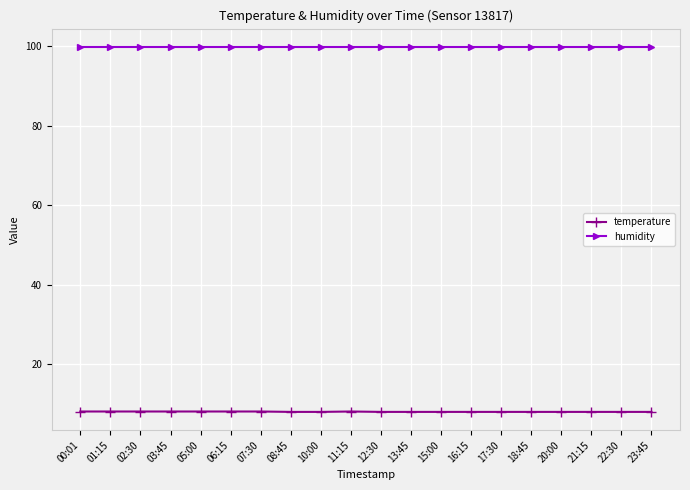

Rank the series at 07:30 from highest to lowest value.

humidity, temperature